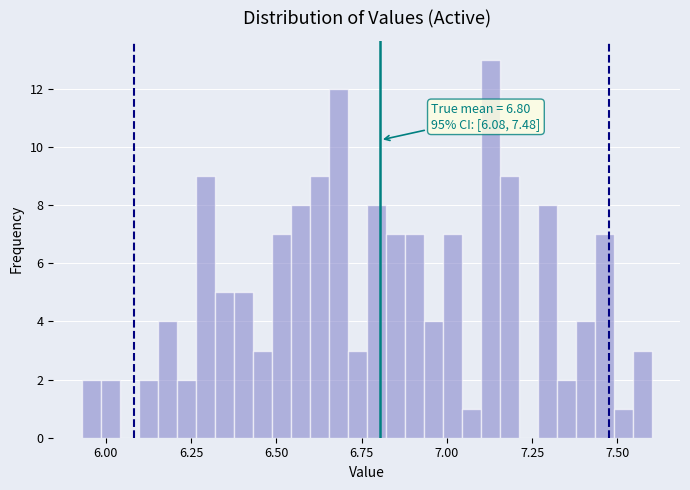

Around what value on the x-axis is the tallest bar? Give the approximate position of its centre, as read against the axis.

7.15